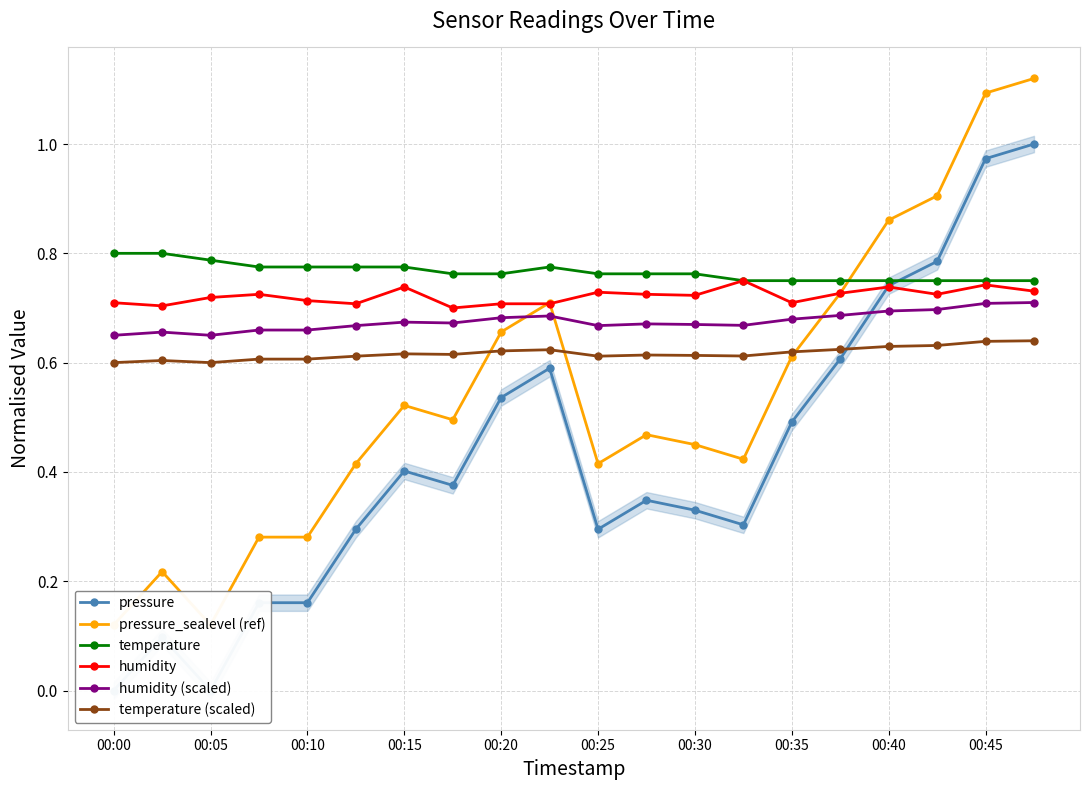

Count the temperature values in the range 0 to 1.

20